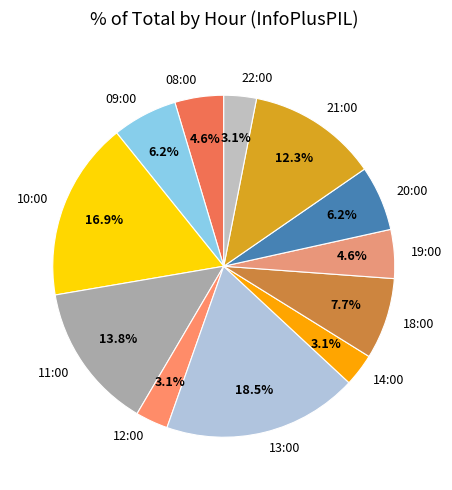

To the nearest percent, what percentage of the pie is 09:00?

6%